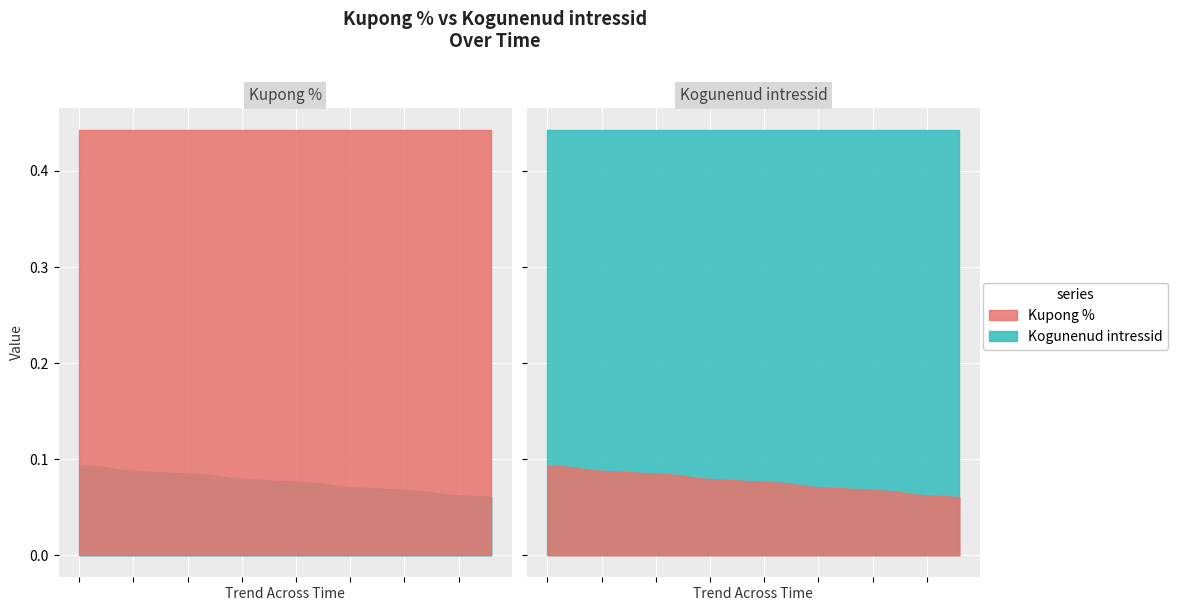

How many lines are shown in the chart?

2